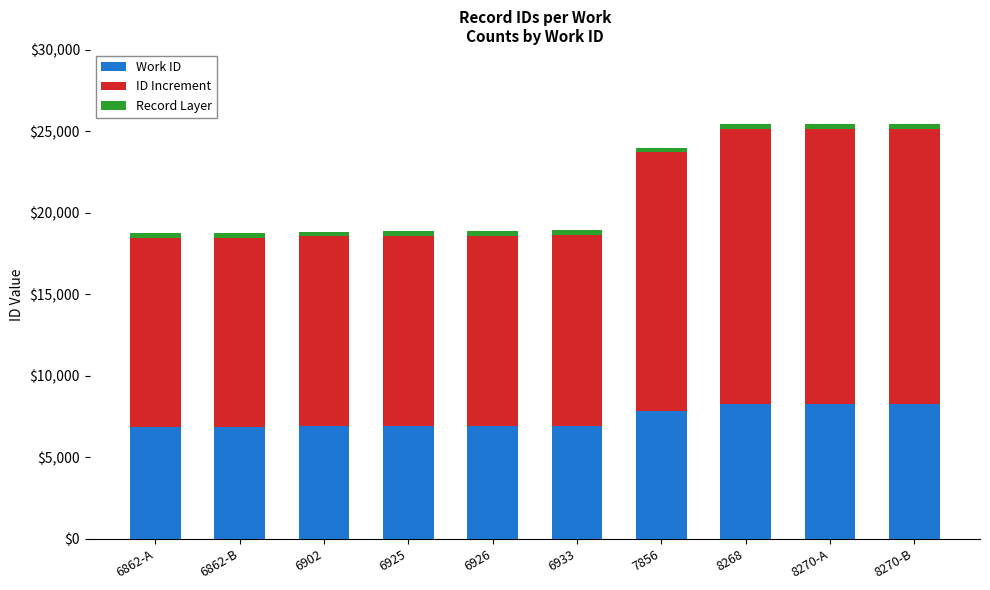

What is the total value across all series at 6902?

18851